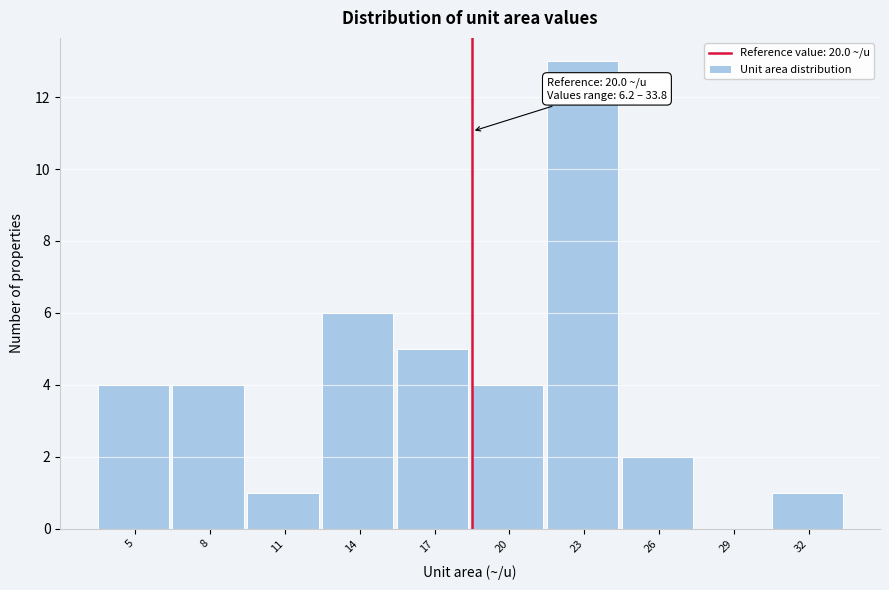

Reading left to right, transcribe all the data shown in this chart.

5=4	8=4	11=1	14=6	17=5	20=4	23=13	26=2	29=0	32=1